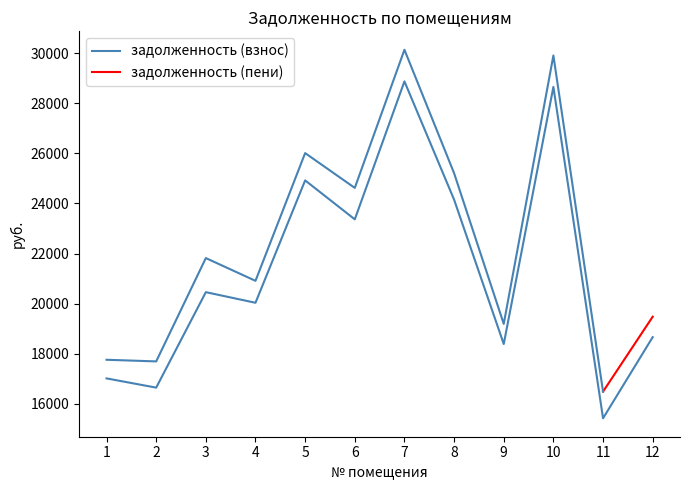

What is the approximate value at 6?

23364.2